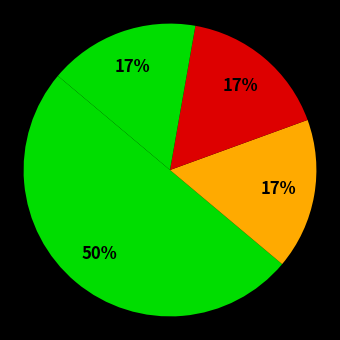

How many slices are in this pie chart?

4